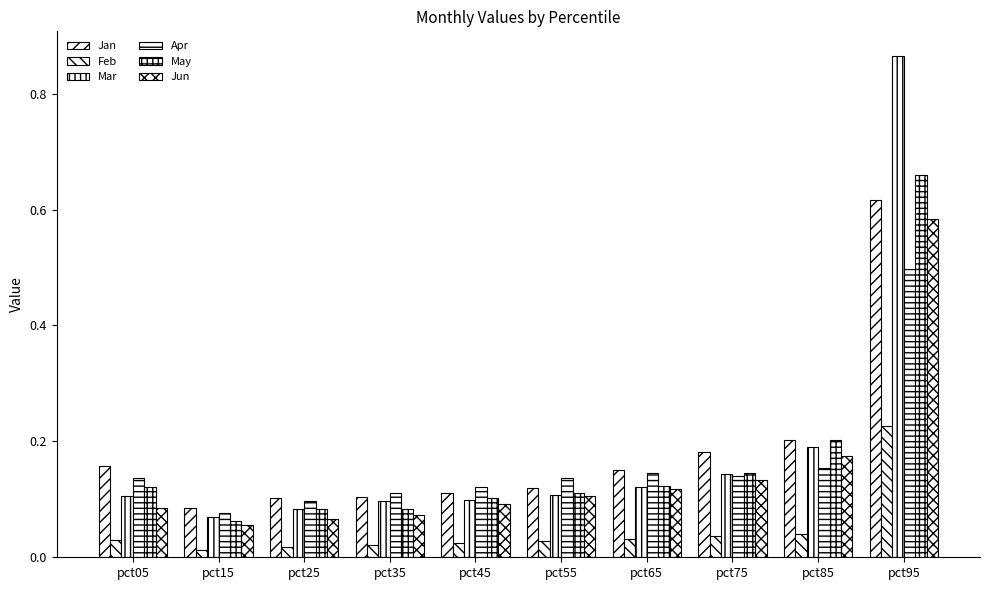

How many data points does each series have?

10